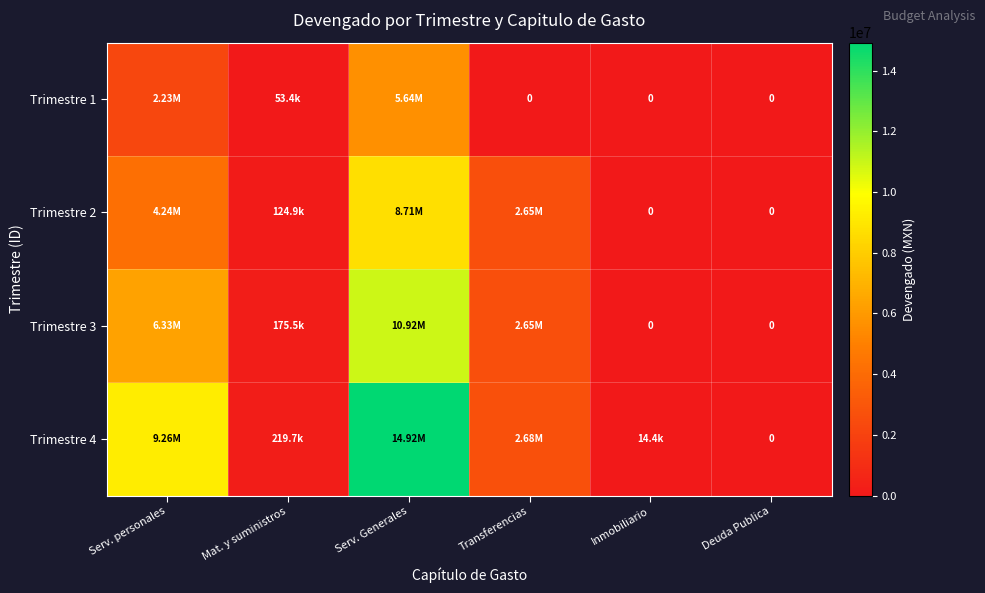

Read the Trimestre 2 value at Serv. personales.

4244831.5